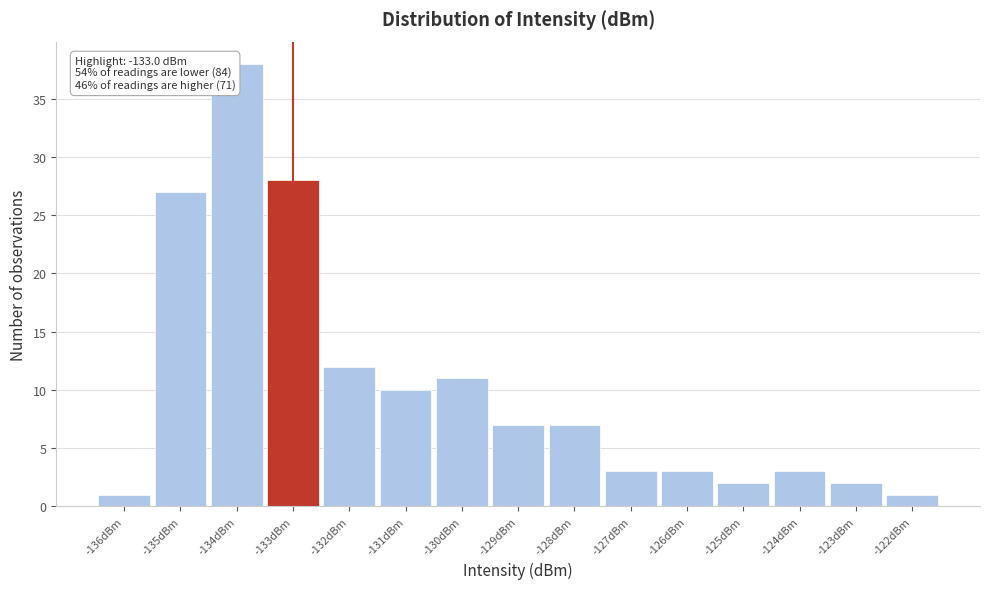

Which range on the x-axis has the tallest bar?

-134.5 to -133.5